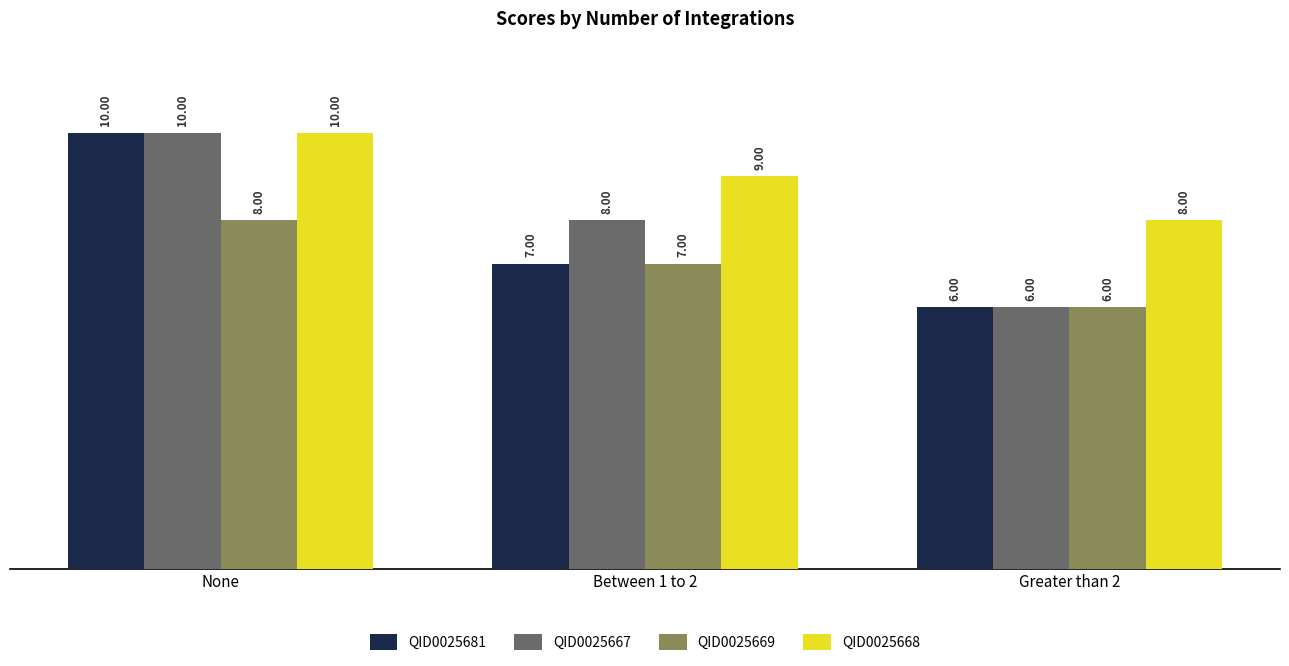

What is the total value across all series at Greater than 2?

26